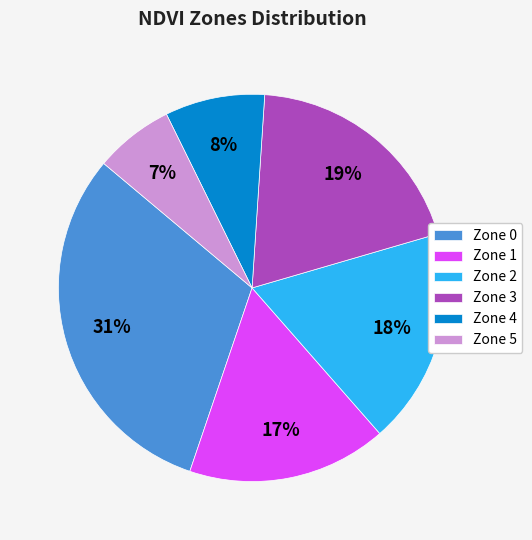

How many segments does this pie chart have?

6